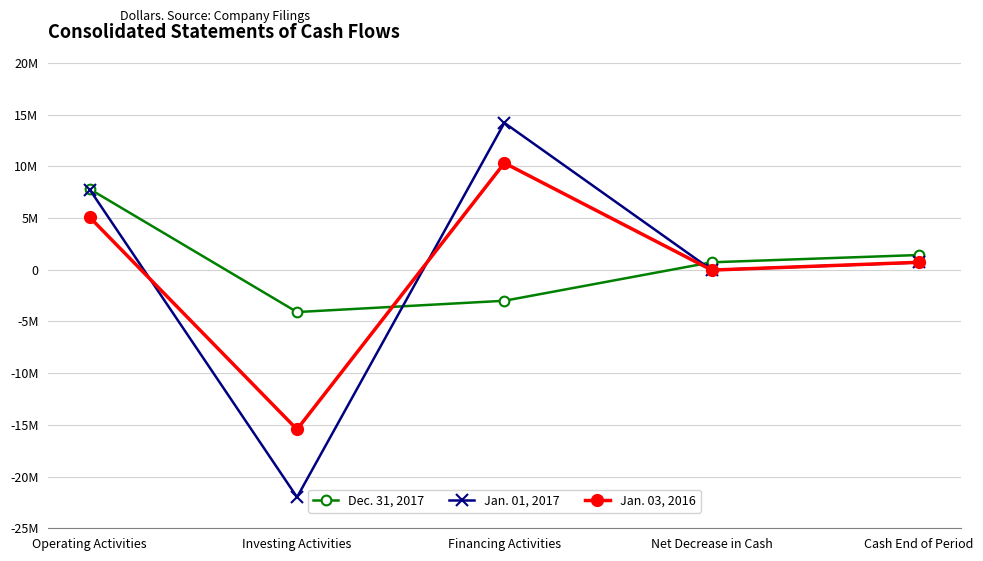

Where is the first local minimum for Jan. 01, 2017?

Investing Activities